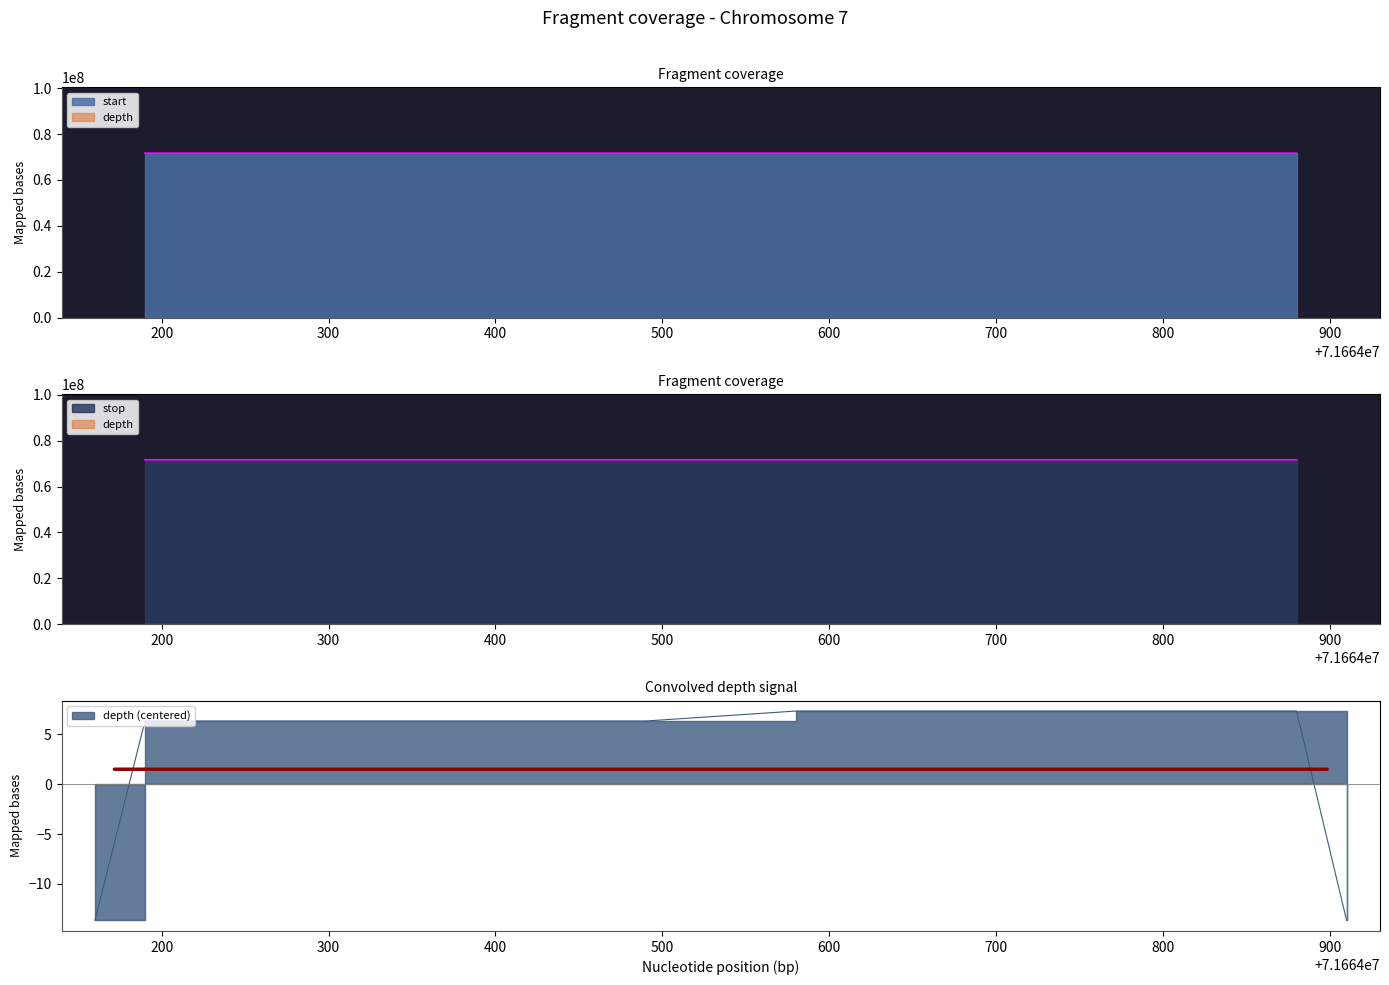

Reading right to left, what are all the values shown in this chart?

start: 71664880	71664190
stop: 71664881	71664191
depth: 21	20